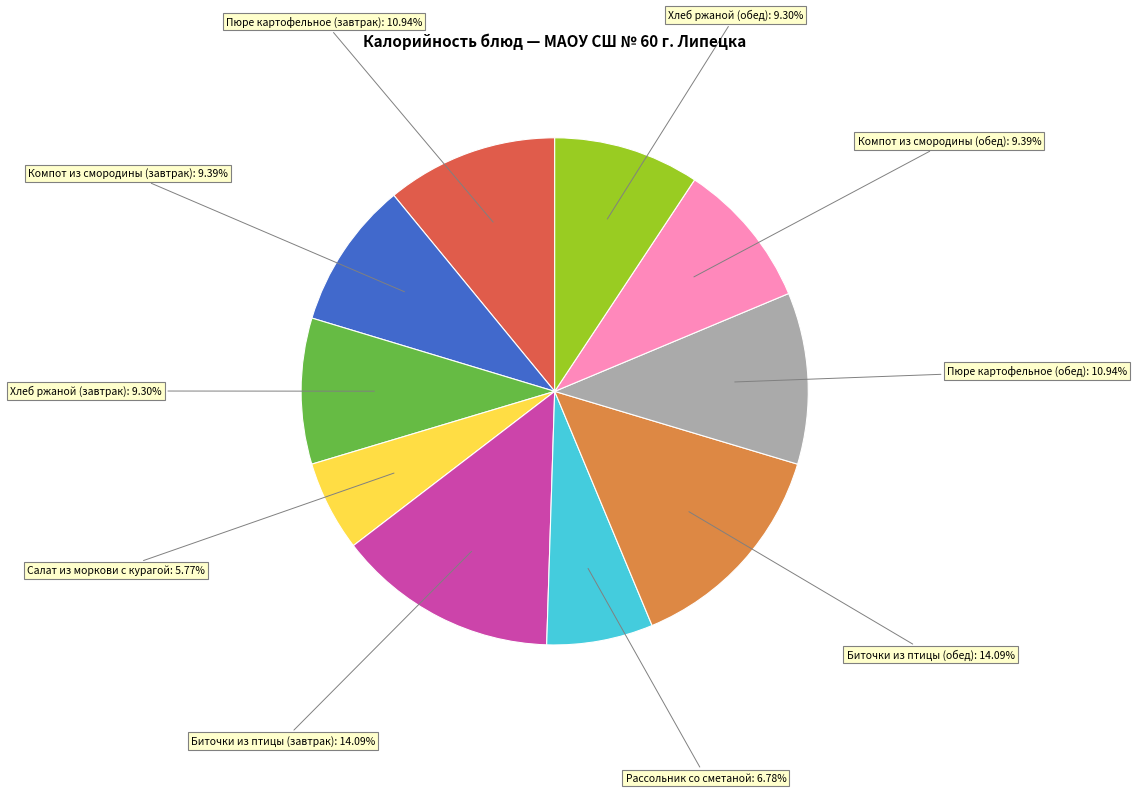

Is there a majority slice in this chart?

No